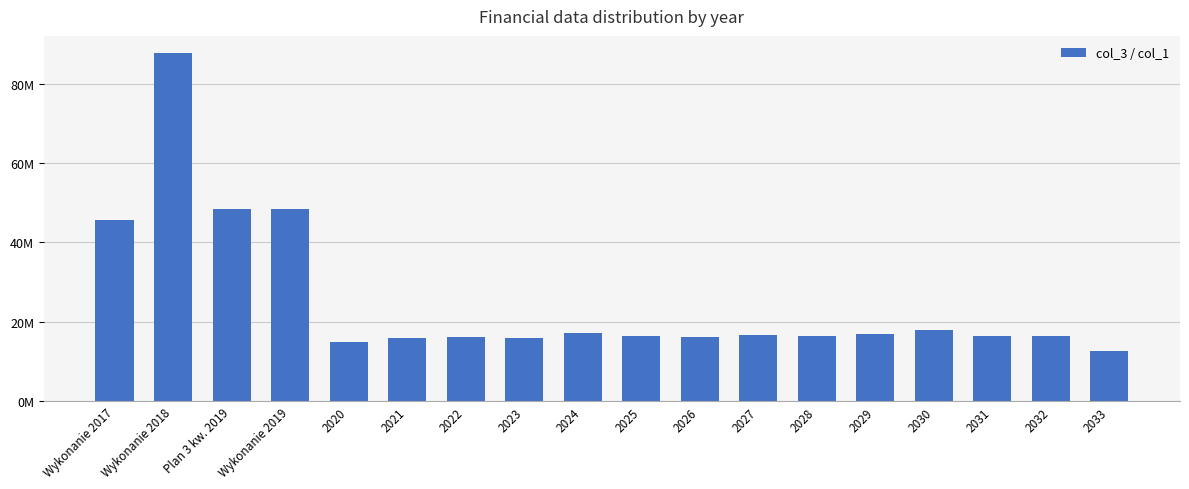

What position from the right is Wykonanie 2019?

15